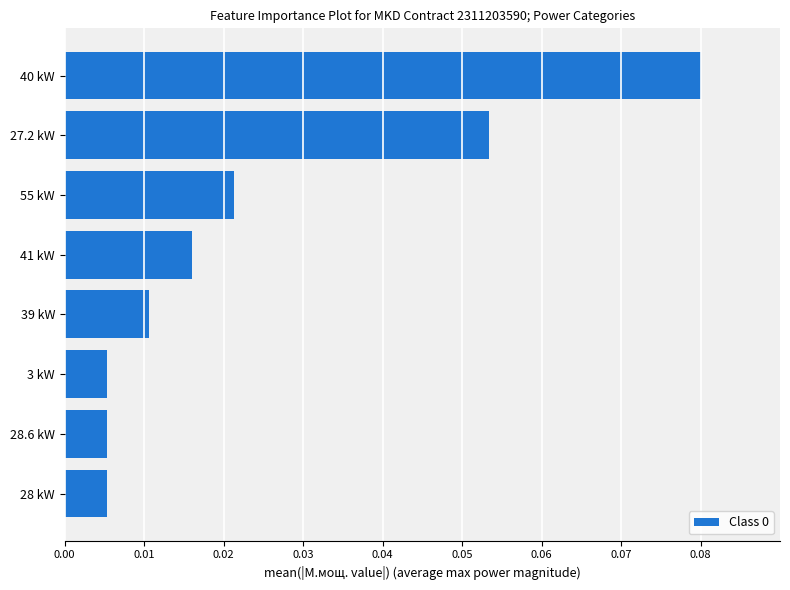

Which label corresponds to the largest value in the chart?

40 kW